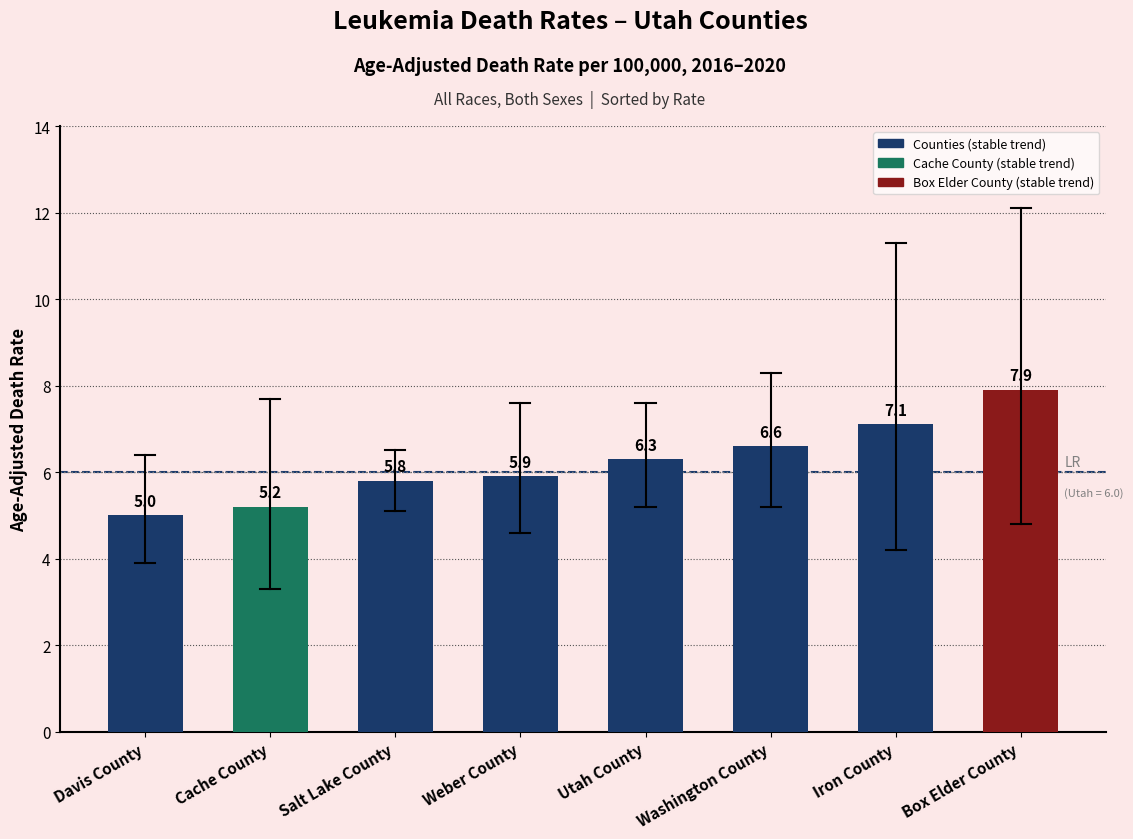

What is the label of the 2nd bar from the right?

Iron County